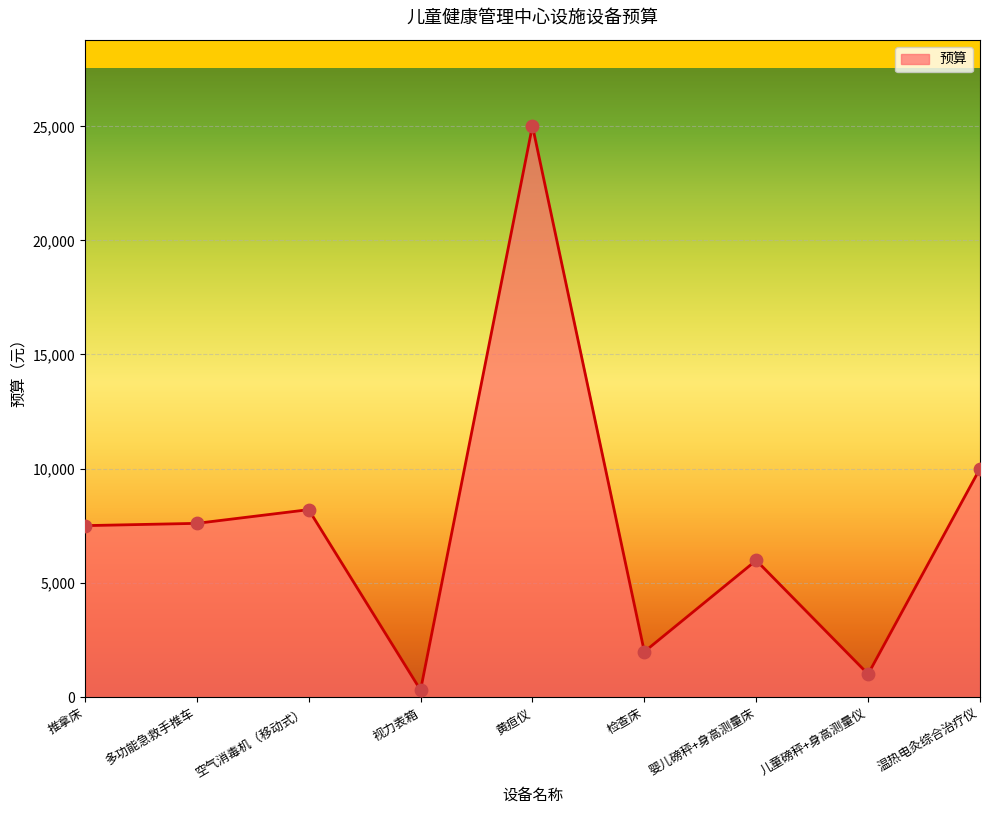

What is the ratio of the value at 推拿床 to the value at 儿童磅秤+身高测量仪?

7.5